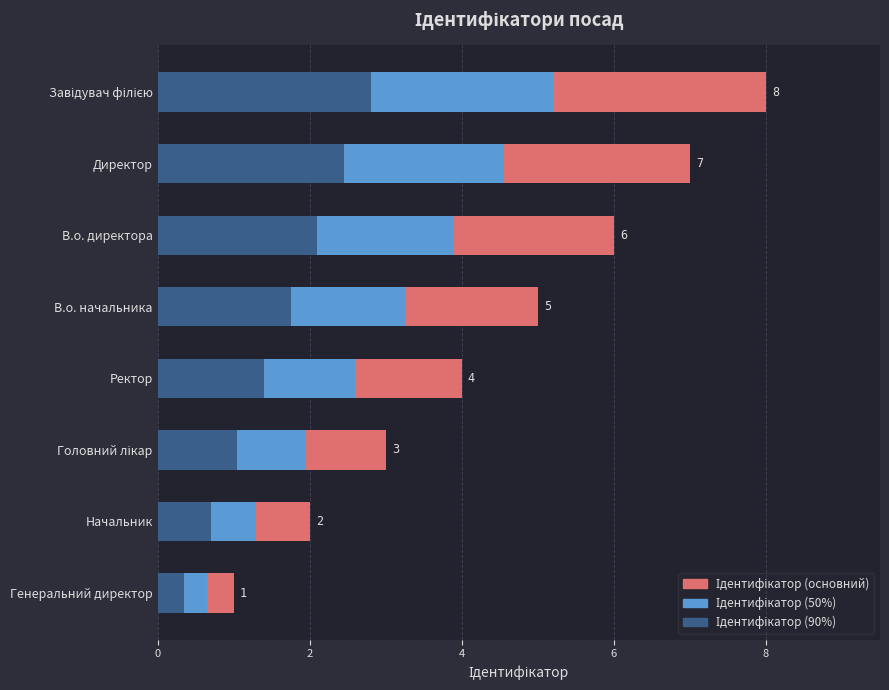

How many values in the Ідентифікатор (основний) series are below 5?

4